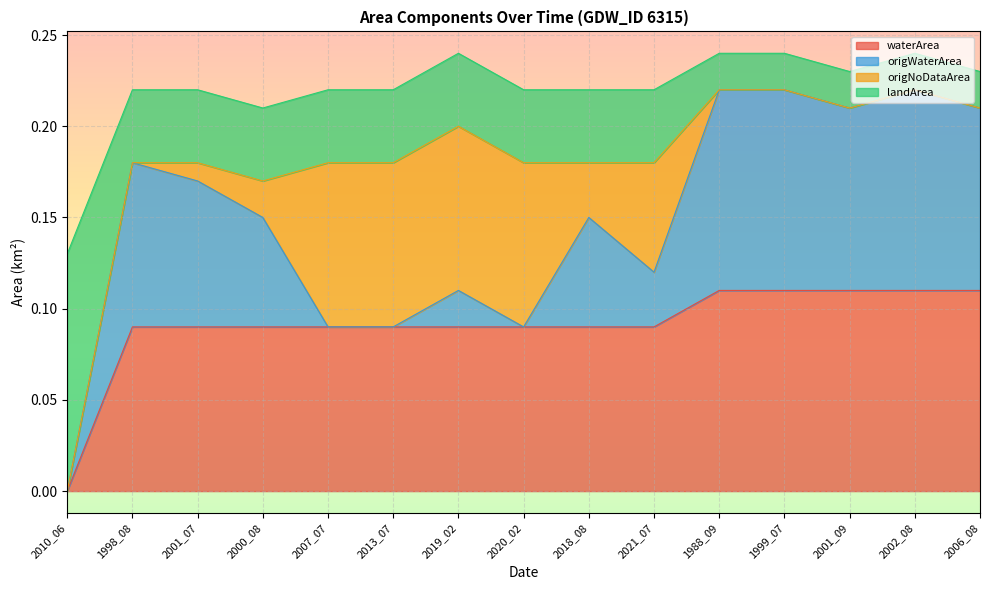

What is the average value of the landArea series?

0.2